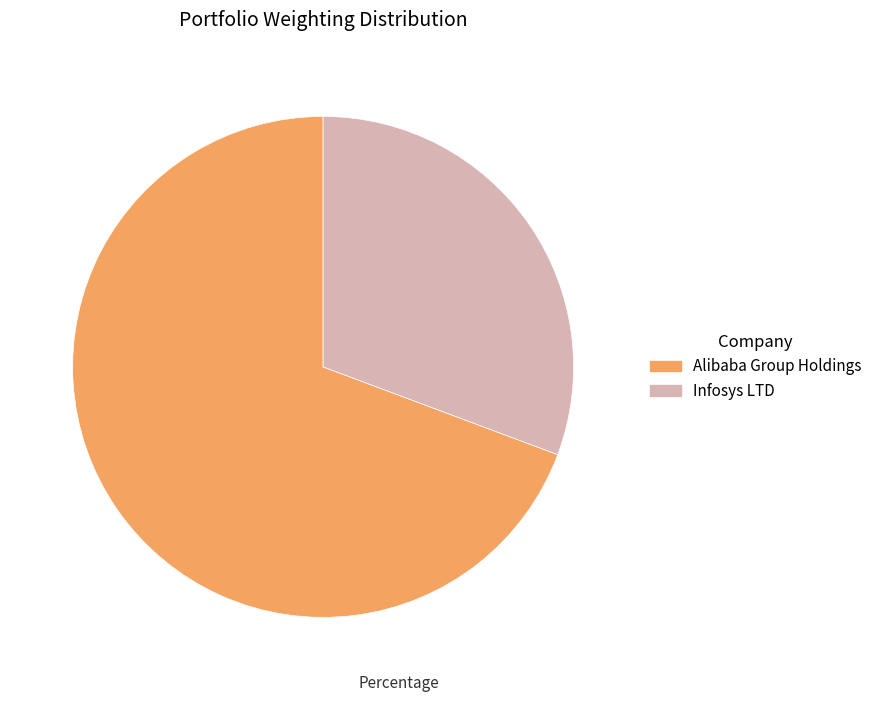

True or false: Alibaba Group Holdings accounts for 69% of the total.

True